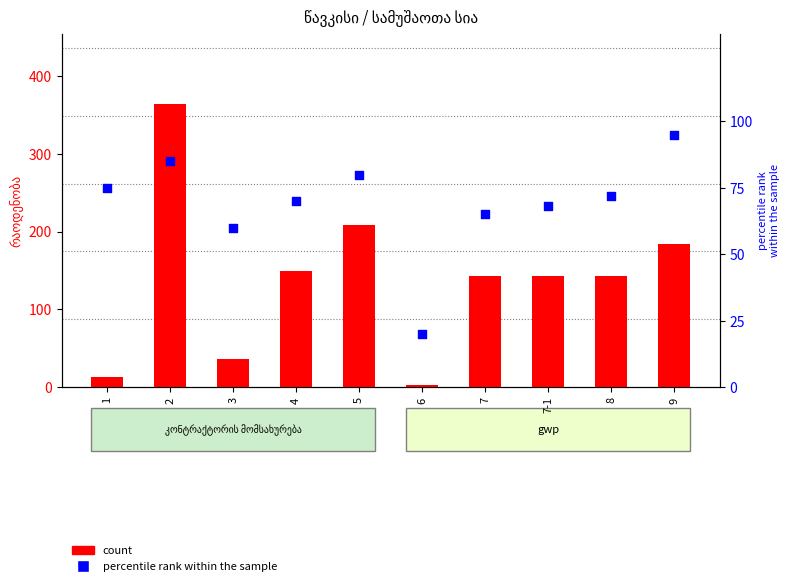

Which series reaches the minimum Y coordinate?

count